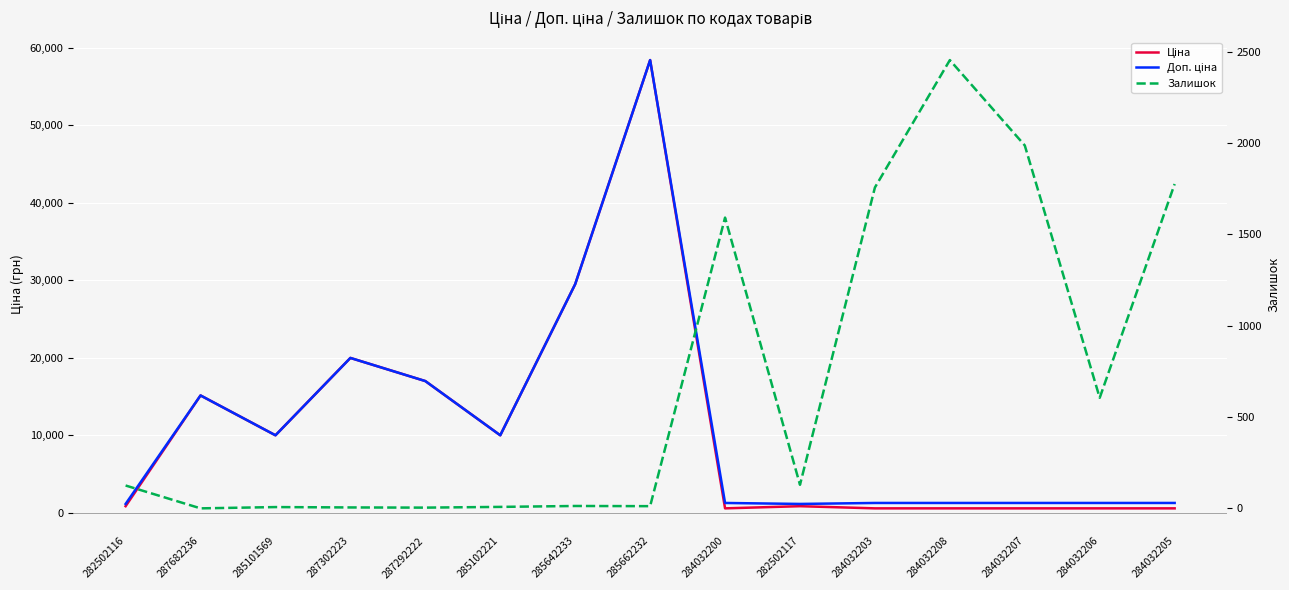

Reading left to right, list all the values displayed in this chart.

Ціна: 282502116=818.5	287682236=15120.0	285101569=9975.0	287302223=19964.2	287292222=16976.3	285102221=9975.0	285642233=29491.5	285662232=58426.5	284032200=539.0	282502117=818.5	284032203=539.0	284032208=539.0	284032207=539.0	284032206=539.0	284032205=539.0
Доп. ціна: 282502116=1109.2	287682236=15120.0	285101569=9975.0	287302223=19964.2	287292222=16976.3	285102221=9975.0	285642233=29491.5	285662232=58426.5	284032200=1235.4	282502117=1109.2	284032203=1235.4	284032208=1235.4	284032207=1235.4	284032206=1235.4	284032205=1235.4
Залишок: 282502116=125.0	287682236=0.0	285101569=7.0	287302223=5.0	287292222=4.0	285102221=8.0	285642233=13.0	285662232=12.0	284032200=1591.0	282502117=129.0	284032203=1756.0	284032208=2453.0	284032207=1986.0	284032206=605.0	284032205=1775.0